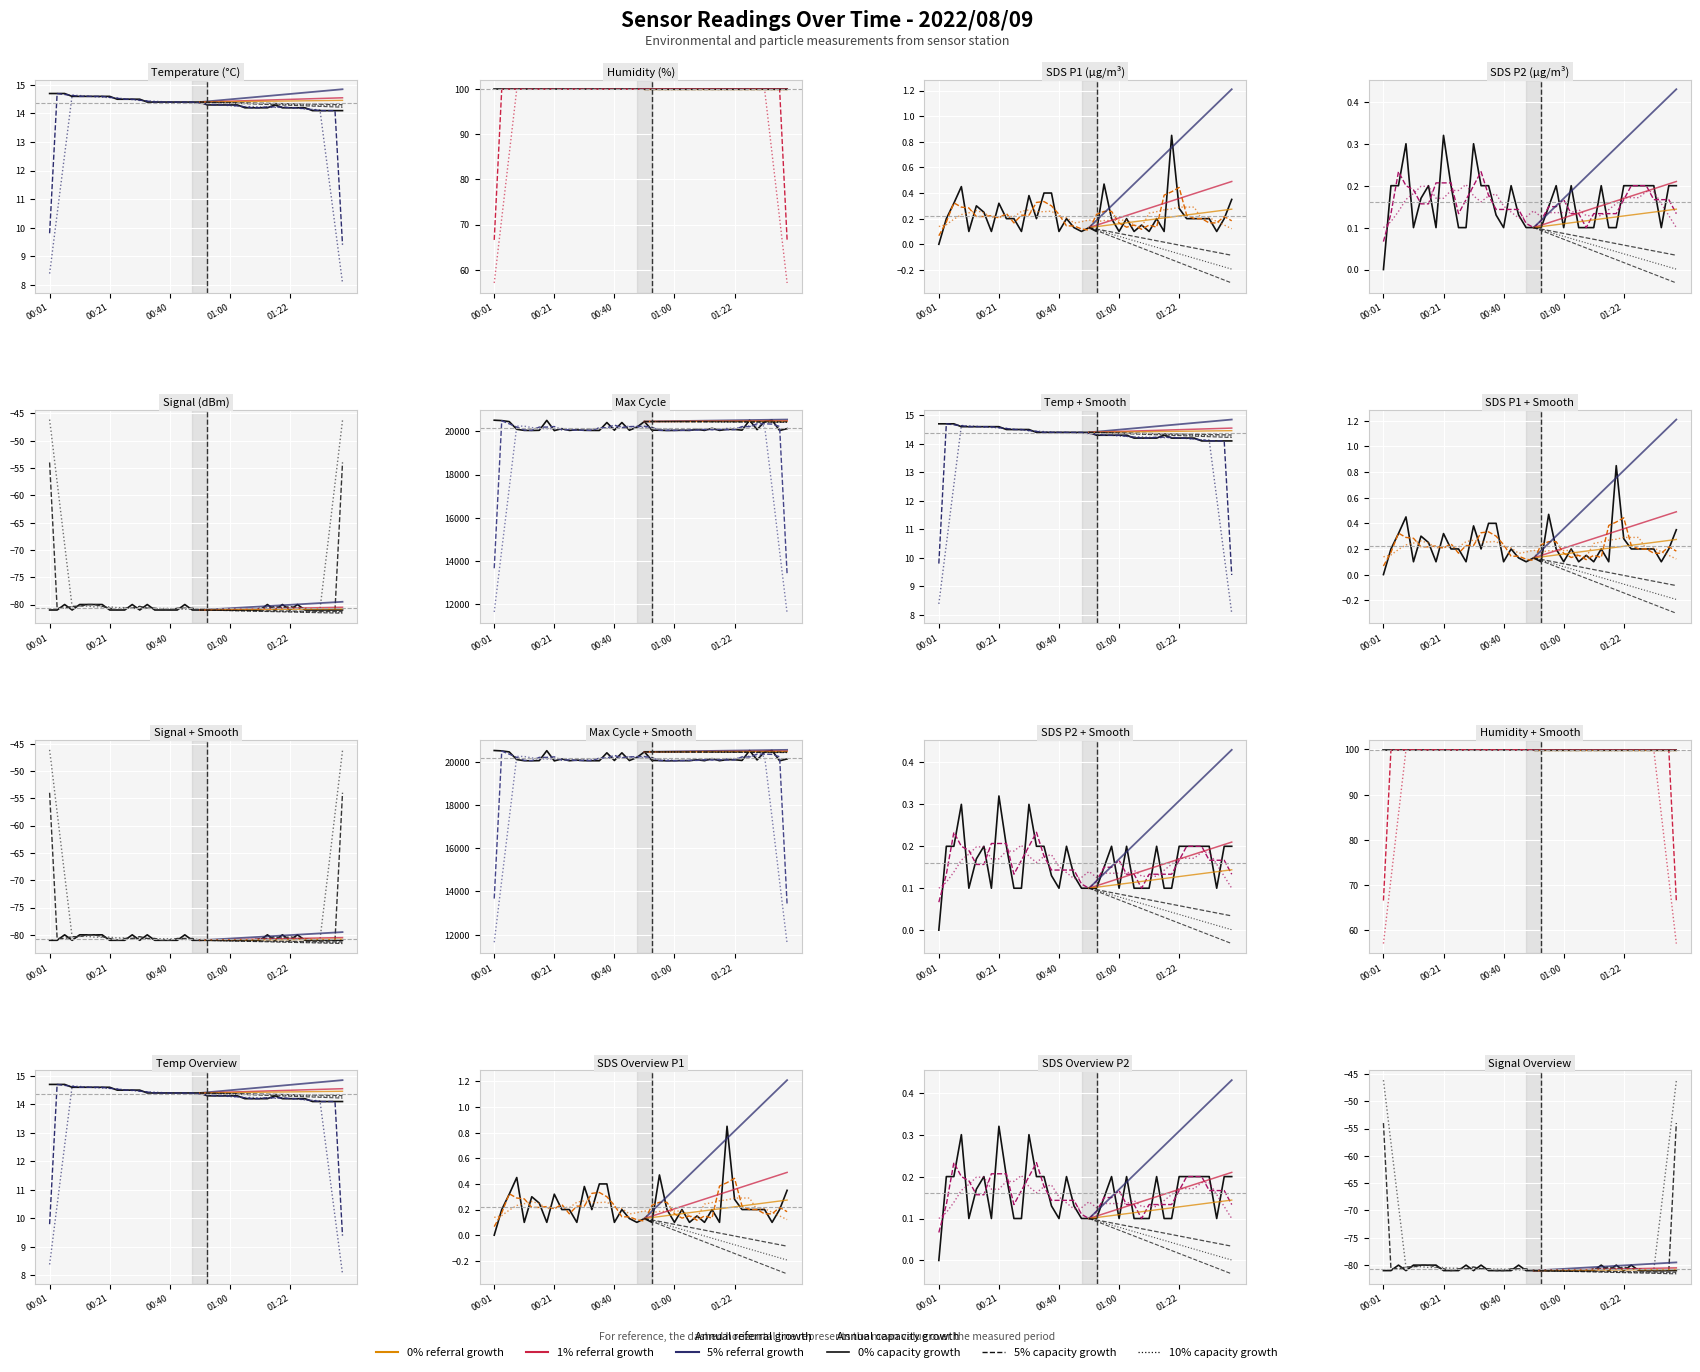

Is it true that Max_cycle equals 31779.5 at 01:22?

False